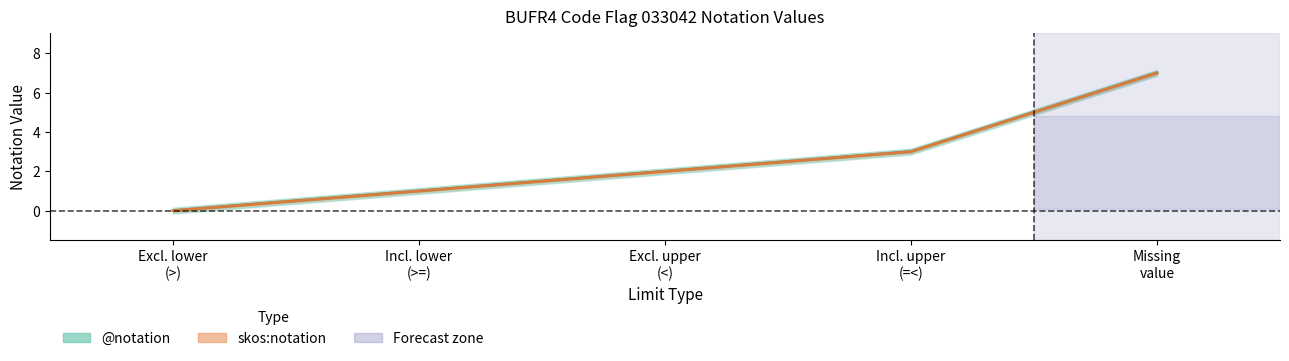

Which category has the highest value across all series?

Missing
value